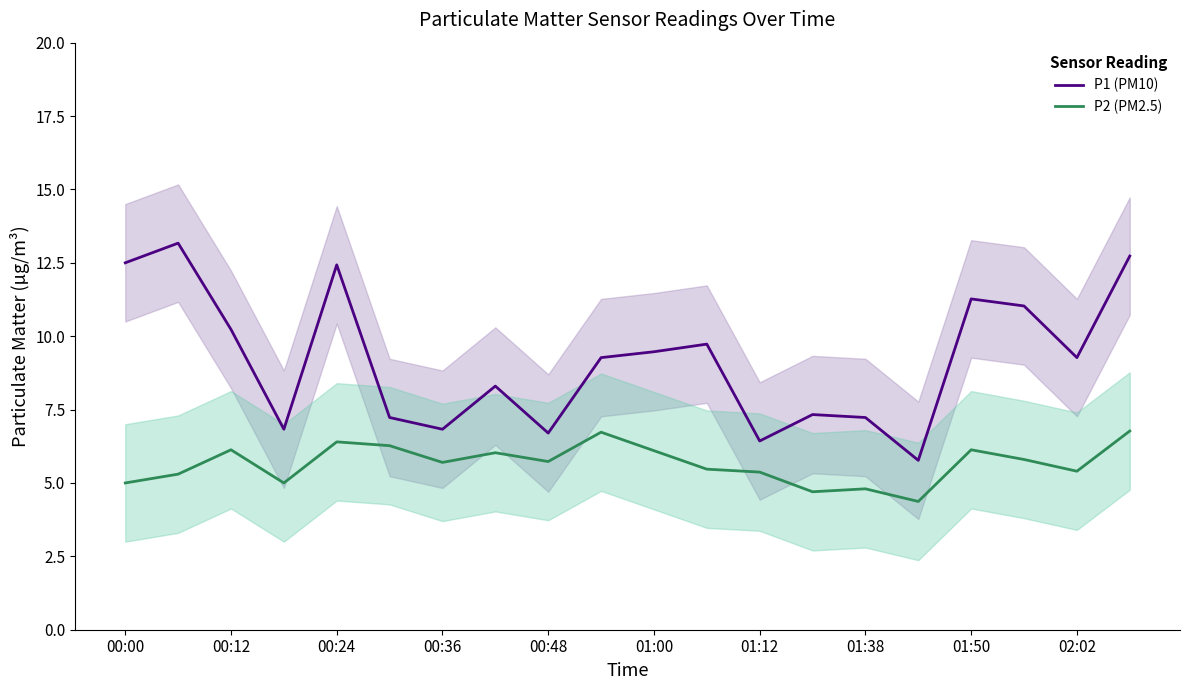

What are all the series names shown in the legend?

P1 (PM10), P2 (PM2.5)